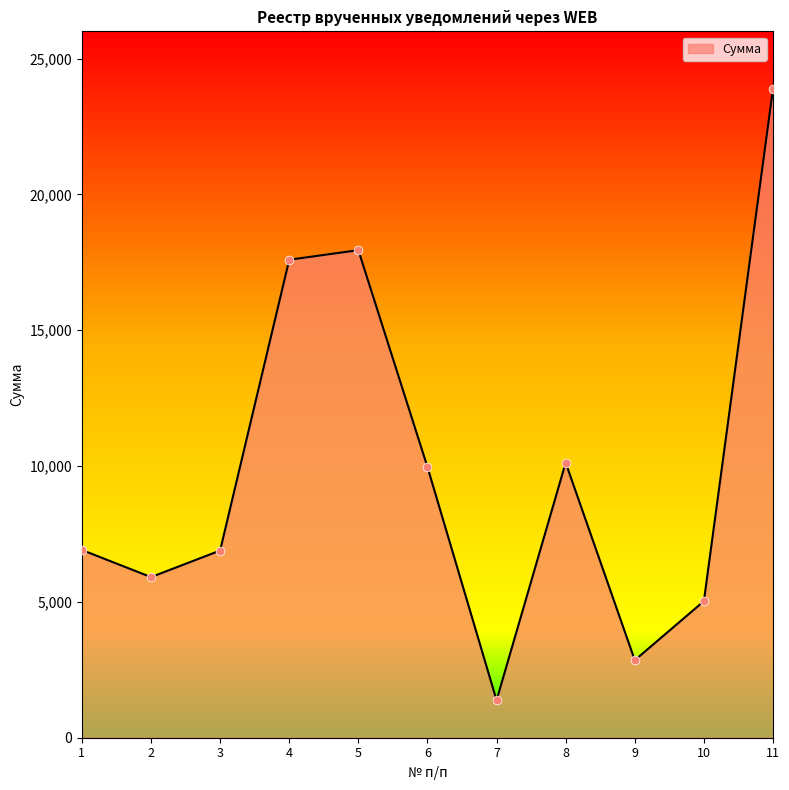

What is the change in value from 2 to 8?

+4210.5